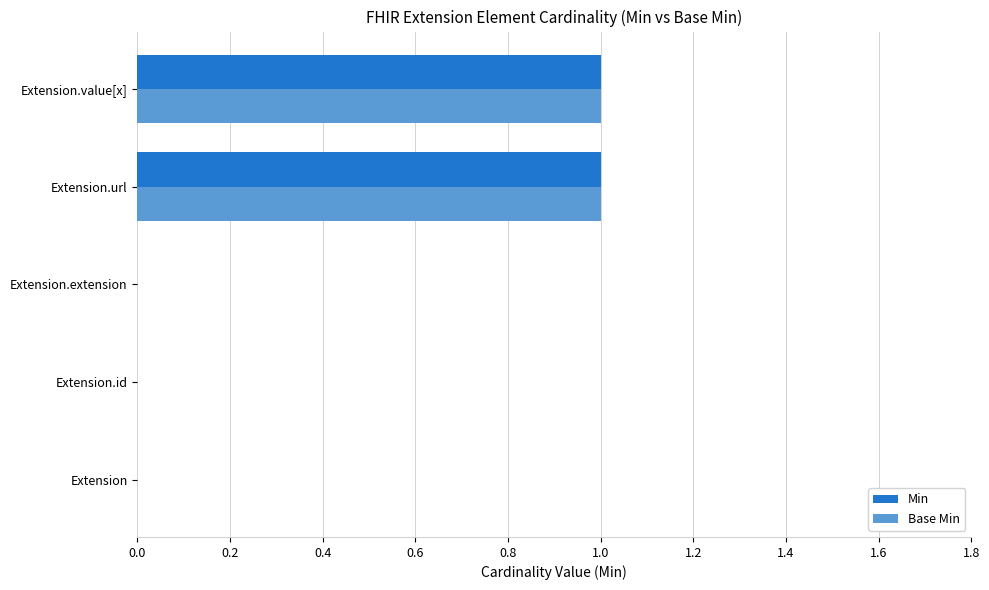

Count the Base Min values in the range 0 to 1.

5